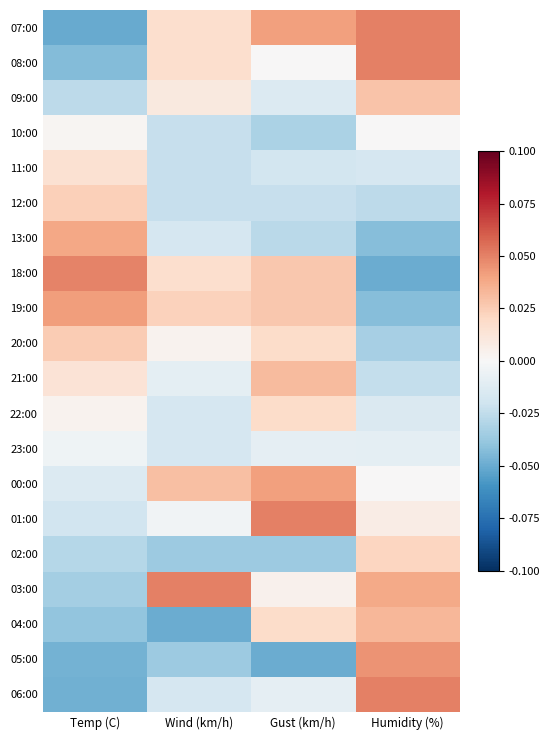

Reading left to right, extract all data points from this chart.

07:00: Temp (C)=-0.1	Wind (km/h)=0.0	Gust (km/h)=0.0	Humidity (%)=0.1
08:00: Temp (C)=-0.0	Wind (km/h)=0.0	Gust (km/h)=0.0	Humidity (%)=0.1
09:00: Temp (C)=-0.0	Wind (km/h)=0.0	Gust (km/h)=-0.0	Humidity (%)=0.0
10:00: Temp (C)=0.0	Wind (km/h)=-0.0	Gust (km/h)=-0.0	Humidity (%)=0.0
11:00: Temp (C)=0.0	Wind (km/h)=-0.0	Gust (km/h)=-0.0	Humidity (%)=-0.0
12:00: Temp (C)=0.0	Wind (km/h)=-0.0	Gust (km/h)=-0.0	Humidity (%)=-0.0
13:00: Temp (C)=0.0	Wind (km/h)=-0.0	Gust (km/h)=-0.0	Humidity (%)=-0.0
18:00: Temp (C)=0.0	Wind (km/h)=0.0	Gust (km/h)=0.0	Humidity (%)=-0.1
19:00: Temp (C)=0.0	Wind (km/h)=0.0	Gust (km/h)=0.0	Humidity (%)=-0.0
20:00: Temp (C)=0.0	Wind (km/h)=0.0	Gust (km/h)=0.0	Humidity (%)=-0.0
21:00: Temp (C)=0.0	Wind (km/h)=-0.0	Gust (km/h)=0.0	Humidity (%)=-0.0
22:00: Temp (C)=0.0	Wind (km/h)=-0.0	Gust (km/h)=0.0	Humidity (%)=-0.0
23:00: Temp (C)=-0.0	Wind (km/h)=-0.0	Gust (km/h)=-0.0	Humidity (%)=-0.0
00:00: Temp (C)=-0.0	Wind (km/h)=0.0	Gust (km/h)=0.0	Humidity (%)=0.0
01:00: Temp (C)=-0.0	Wind (km/h)=-0.0	Gust (km/h)=0.1	Humidity (%)=0.0
02:00: Temp (C)=-0.0	Wind (km/h)=-0.0	Gust (km/h)=-0.0	Humidity (%)=0.0
03:00: Temp (C)=-0.0	Wind (km/h)=0.1	Gust (km/h)=0.0	Humidity (%)=0.0
04:00: Temp (C)=-0.0	Wind (km/h)=-0.1	Gust (km/h)=0.0	Humidity (%)=0.0
05:00: Temp (C)=-0.0	Wind (km/h)=-0.0	Gust (km/h)=-0.1	Humidity (%)=0.0
06:00: Temp (C)=-0.0	Wind (km/h)=-0.0	Gust (km/h)=-0.0	Humidity (%)=0.1